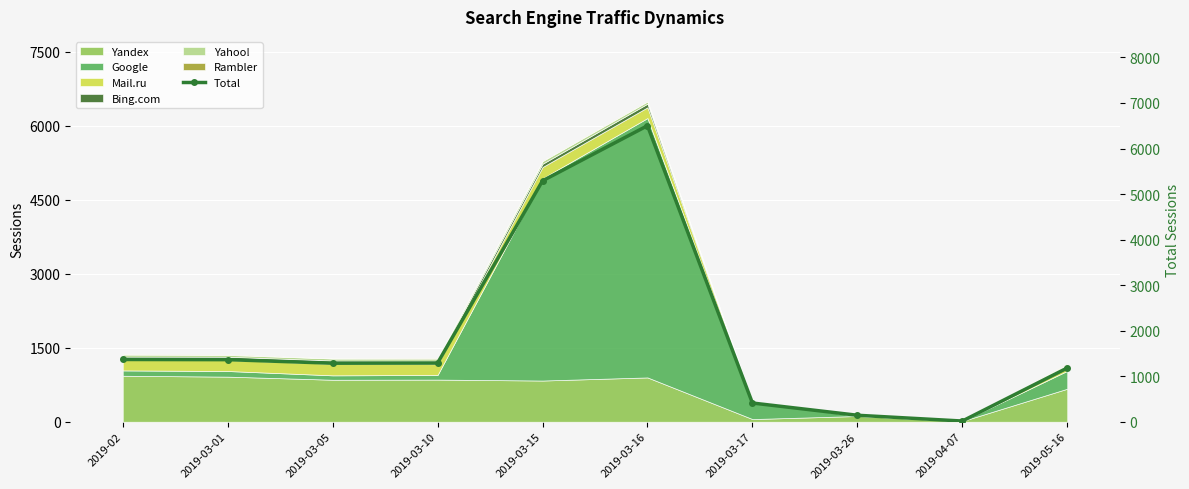

What is the ratio of the value at 2019-03-15 to the value at 2019-03-01?

3.9